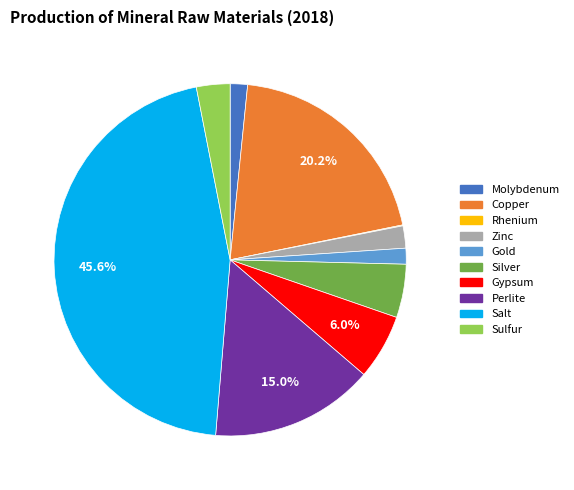

Is it true that Zinc is 8% of the pie?

False